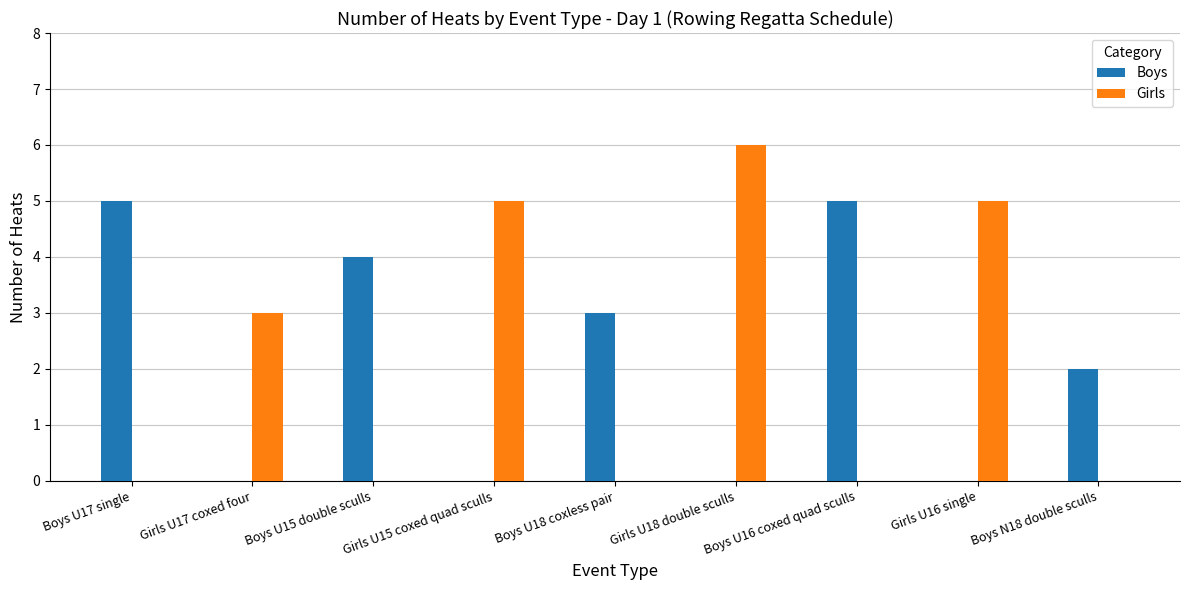

What is the maximum value shown in the chart?

6